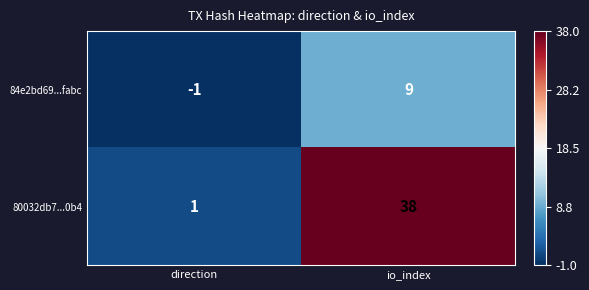

Where is 80032db7...0b4 nearest to the value 19?

direction